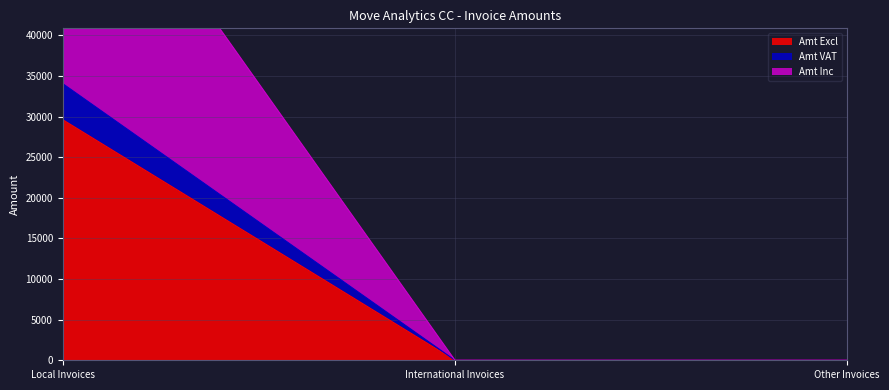

Rank the categories by Amt Inc value from highest to lowest.

Local Invoices, International Invoices, Other Invoices